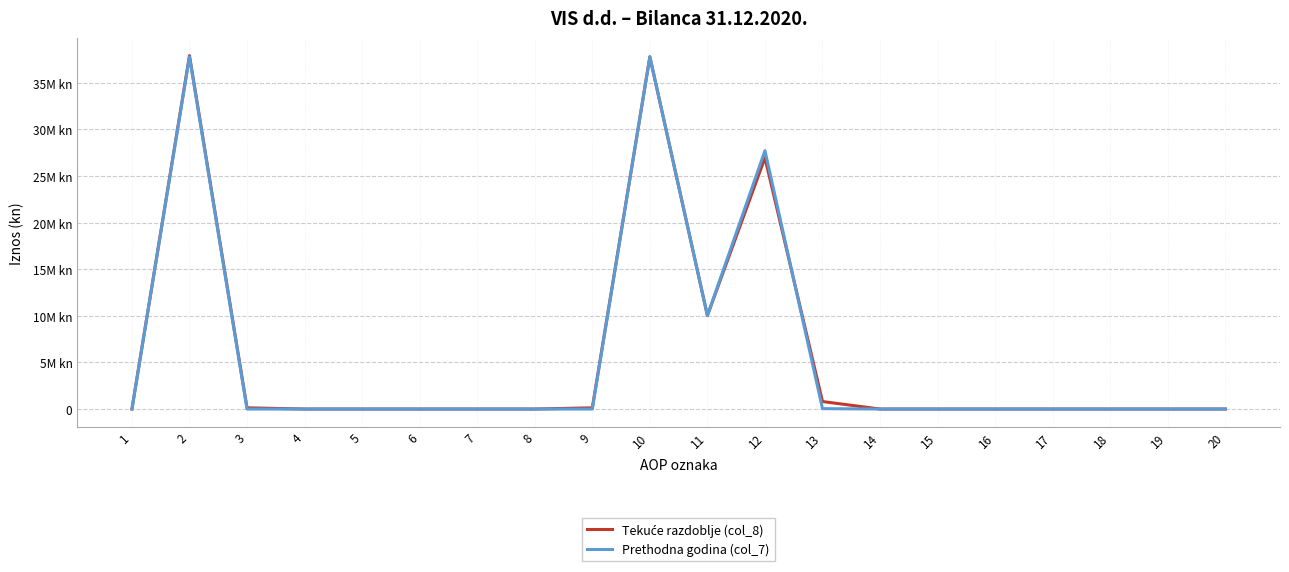

Where do Tekuće razdoblje (col_8) and Prethodna godina (col_7) first cross each other?

9 and 10